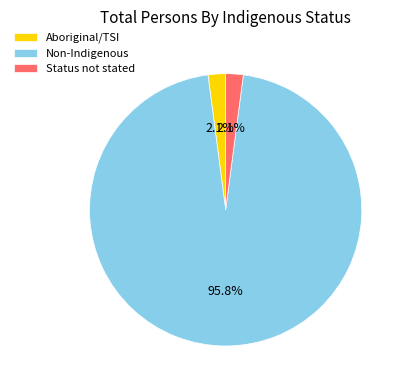

What percentage is the Non-Indigenous slice, to the nearest percent?

96%